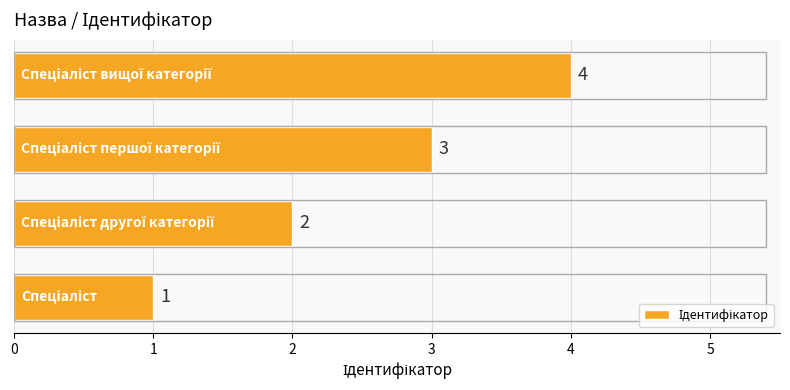

What is the sum of all values?

10